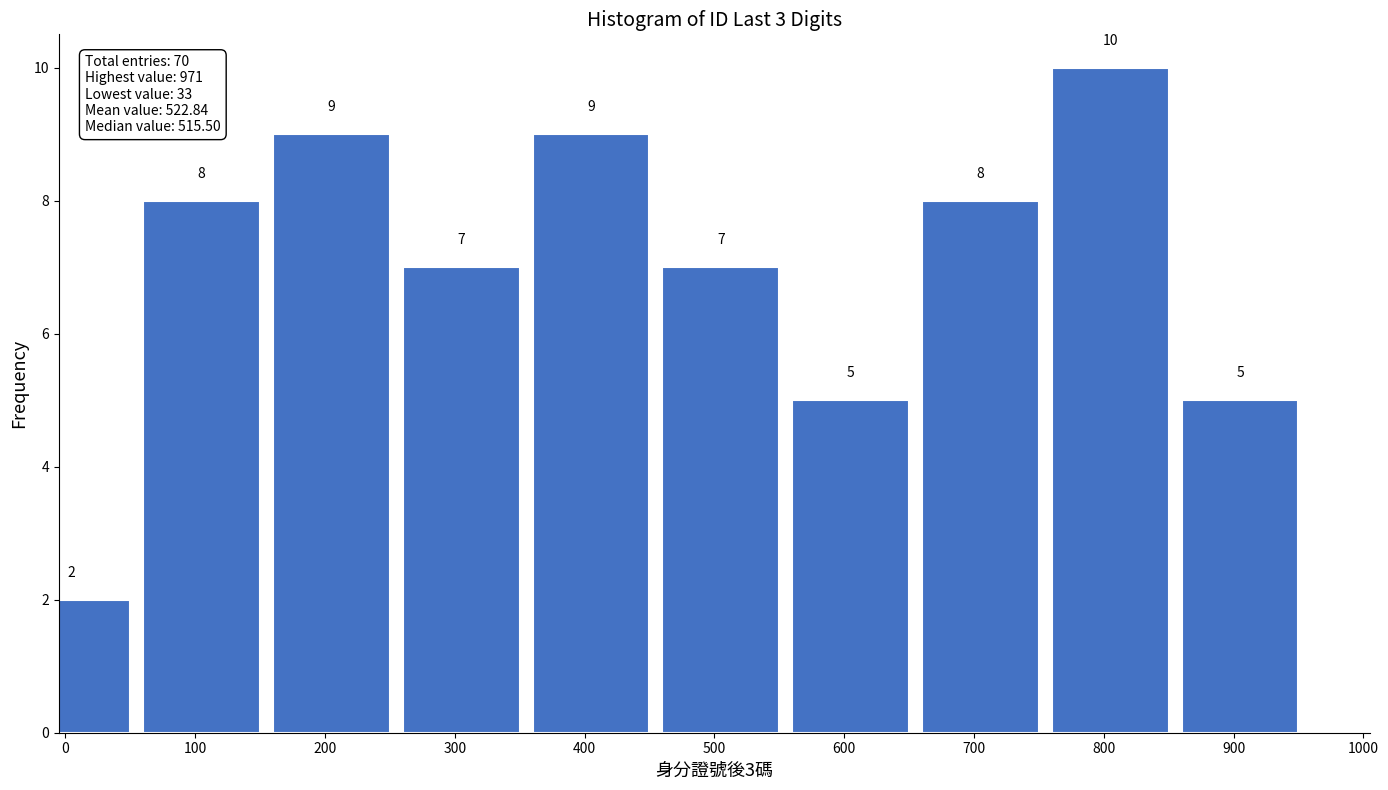

Reading left to right, extract all data points from this chart.

2	8	9	7	9	7	5	8	10	5